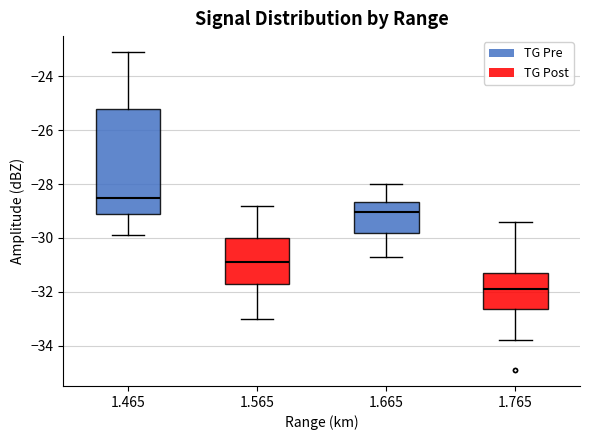

Which box's median line is the lowest?

1.765